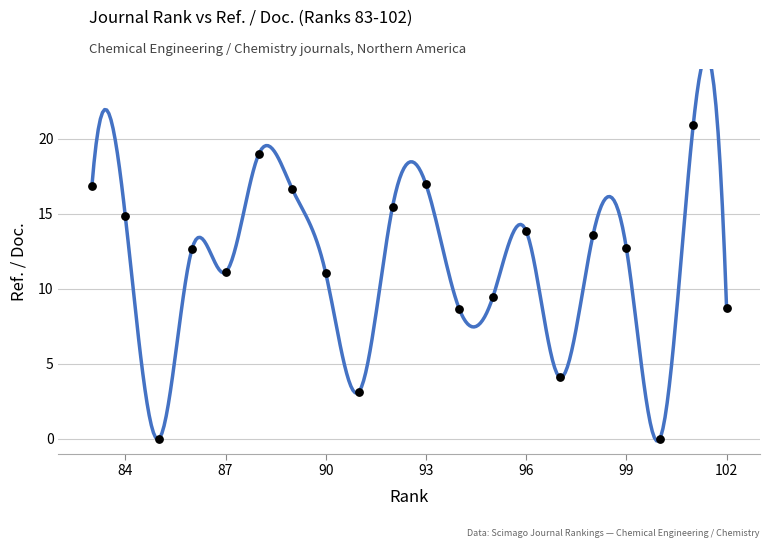

What is the range of Y values (max minus min)?

20.9